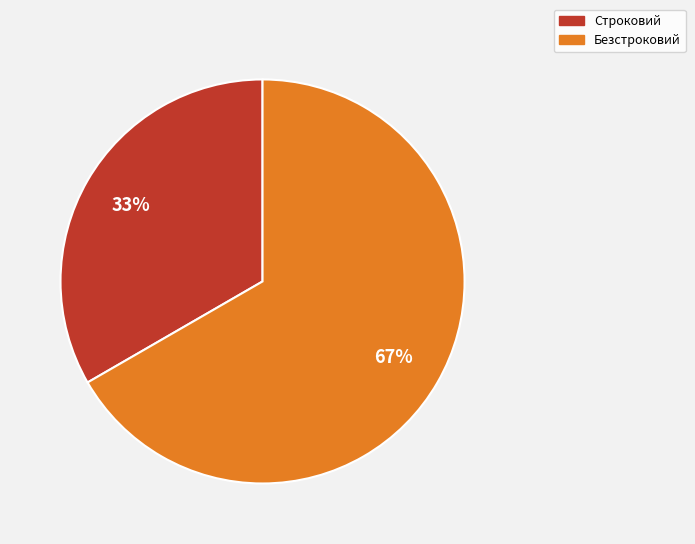

Does any single category account for the majority?

Yes